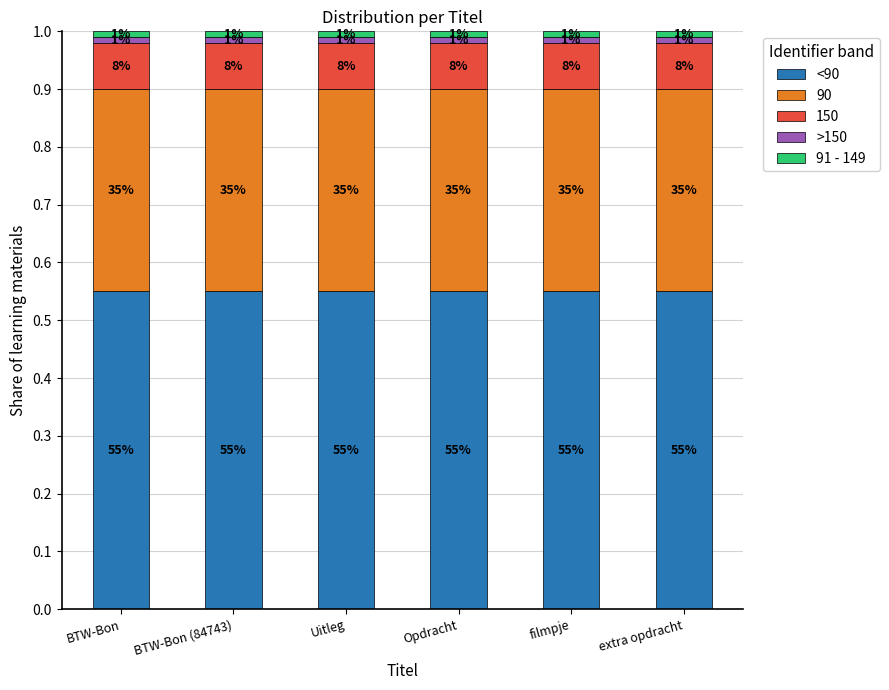

Are the bars horizontal?

No